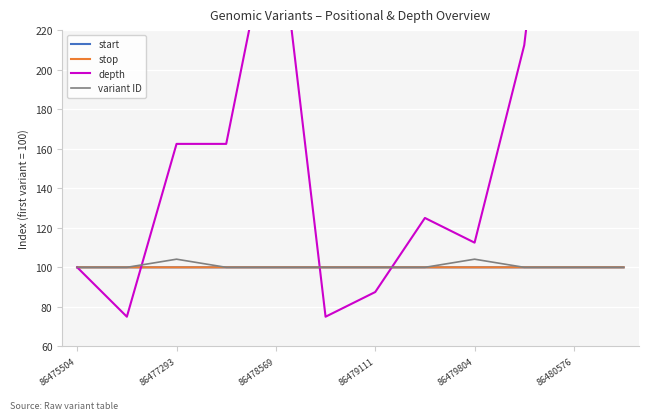

At which category is the sum across all series the highest?

86480576